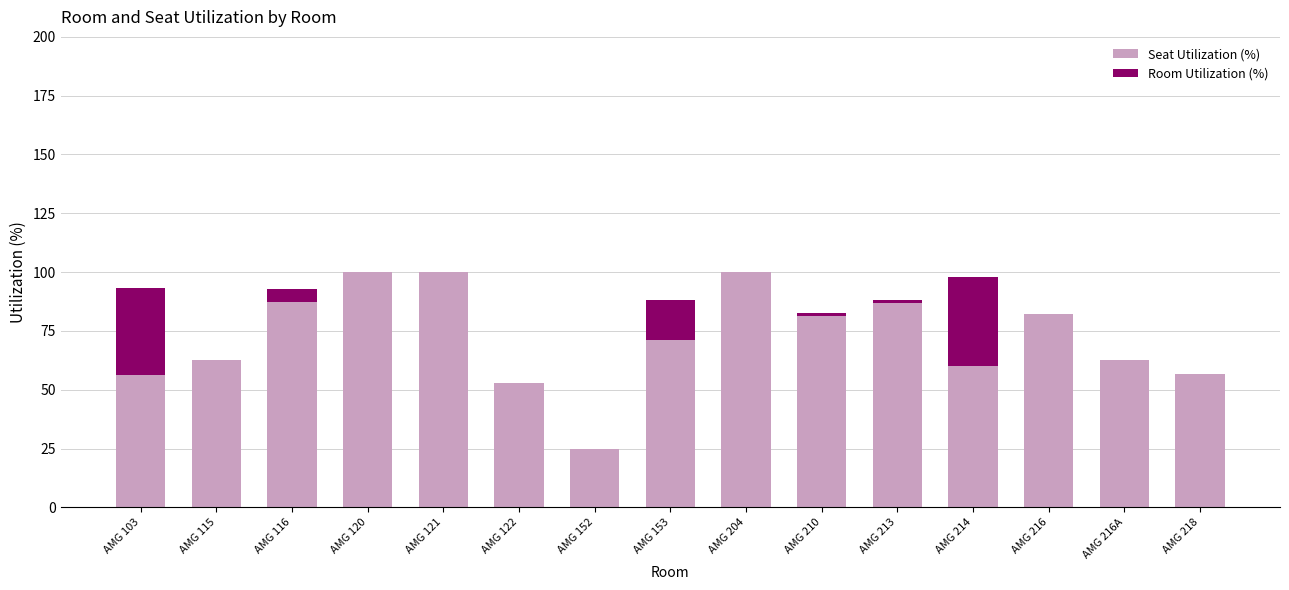

How many data points in Seat Utilization (%) are above 71?

8